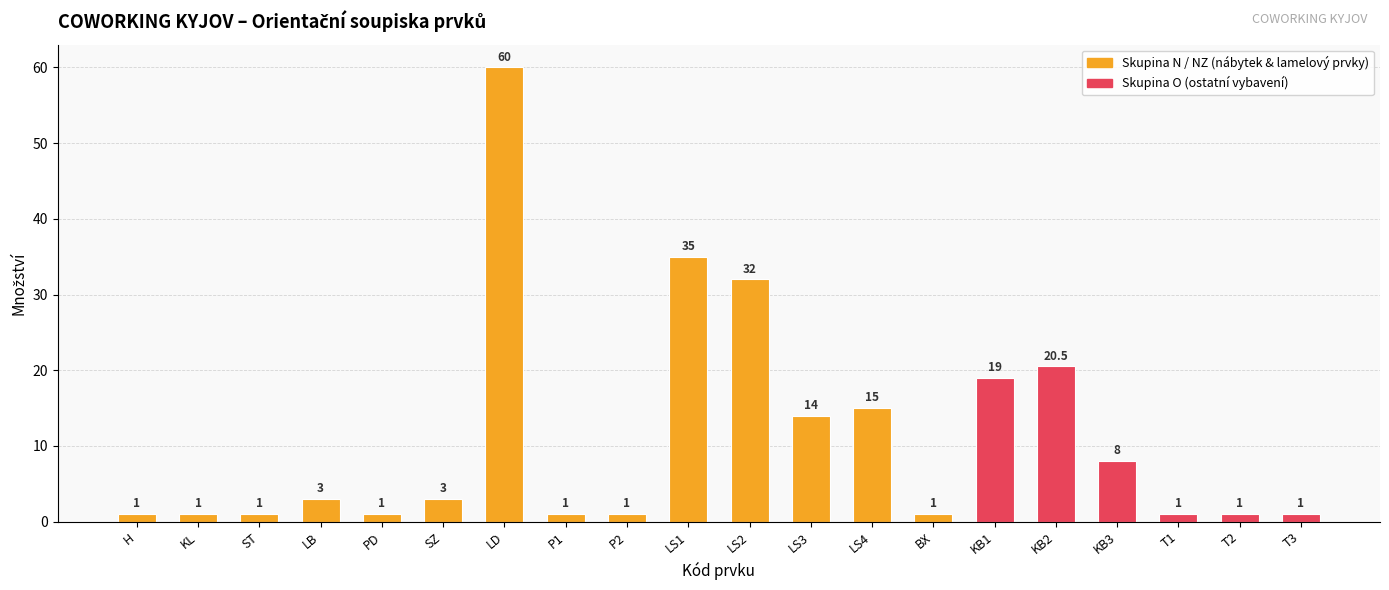

What is the sum of the values at BX and ST?

2.0